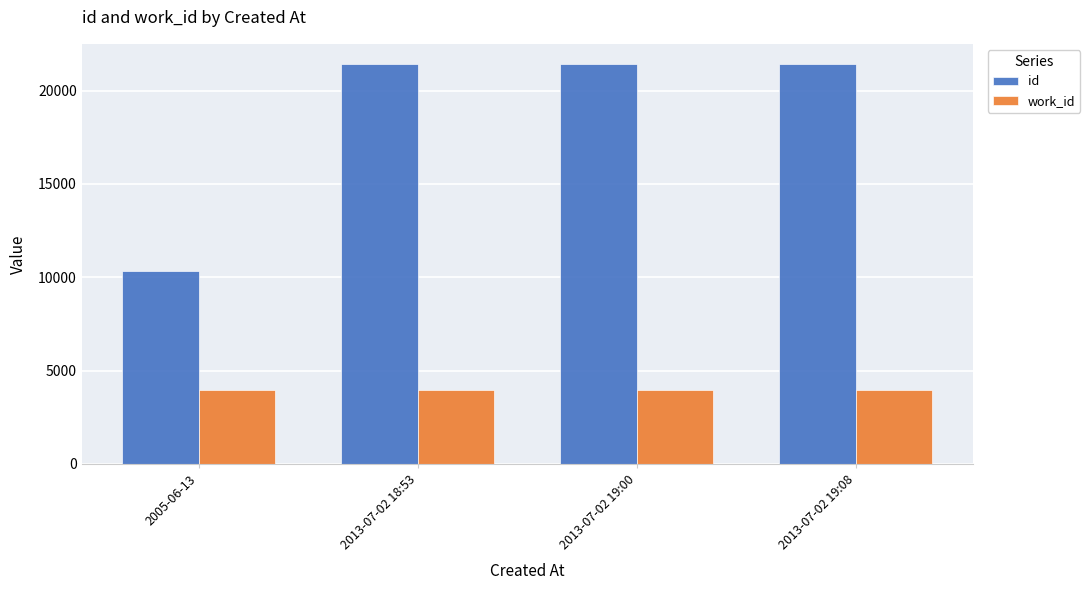

The id series shows 21432 at 2013-07-02 19:00. True or false?

True